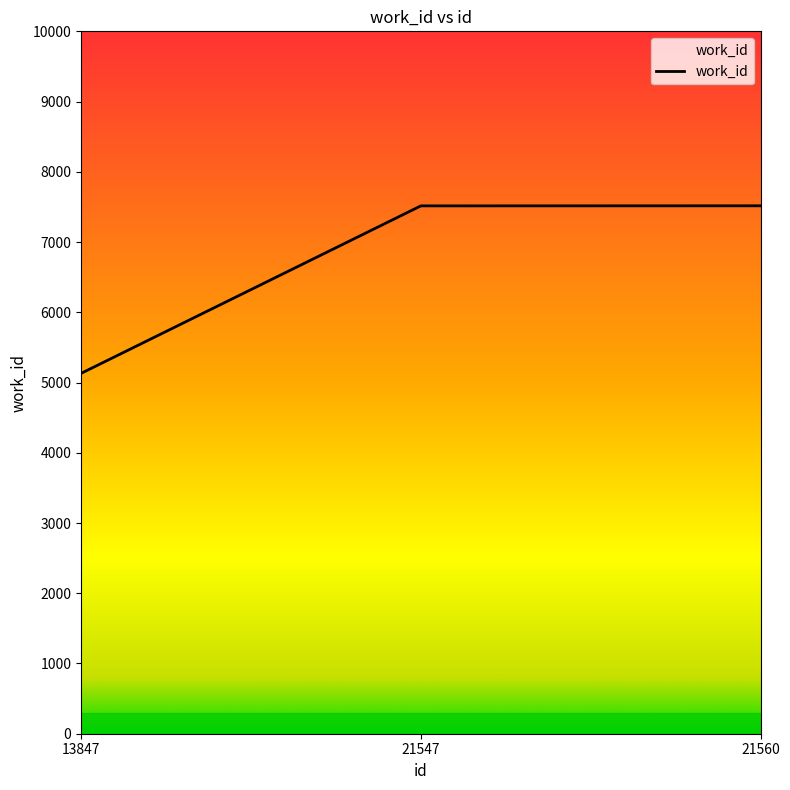

What is the maximum value shown in the chart?

7516